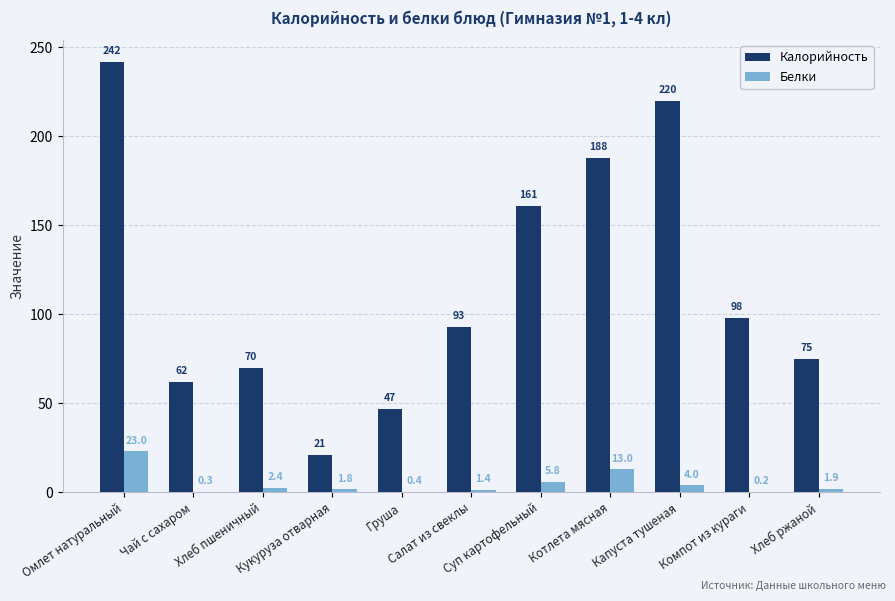

Which series has the largest total across all categories?

Калорийность